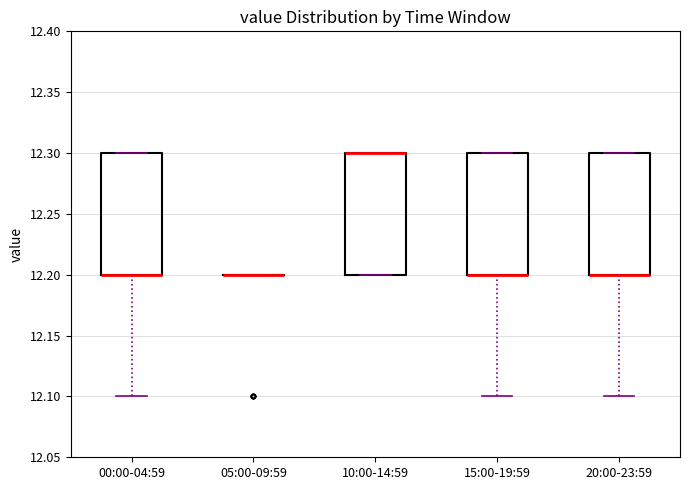

Reading left to right, transcribe this box plot: for each box, give where its median line is, the range the box spans, and where its two whiskers end, as read against the y-axis. The values are not printed on the chart, so give them approximately, as read against the axis.

00:00-04:59: median 12.2 (drawn on the box's lower edge), box 12.2 to 12.3, whiskers 12.1 to 12.3
05:00-09:59: box collapsed to a line at 12.2, whiskers 12.2 to 12.2
10:00-14:59: median 12.3 (drawn on the box's upper edge), box 12.2 to 12.3, whiskers 12.2 to 12.3
15:00-19:59: median 12.2 (drawn on the box's lower edge), box 12.2 to 12.3, whiskers 12.1 to 12.3
20:00-23:59: median 12.2 (drawn on the box's lower edge), box 12.2 to 12.3, whiskers 12.1 to 12.3